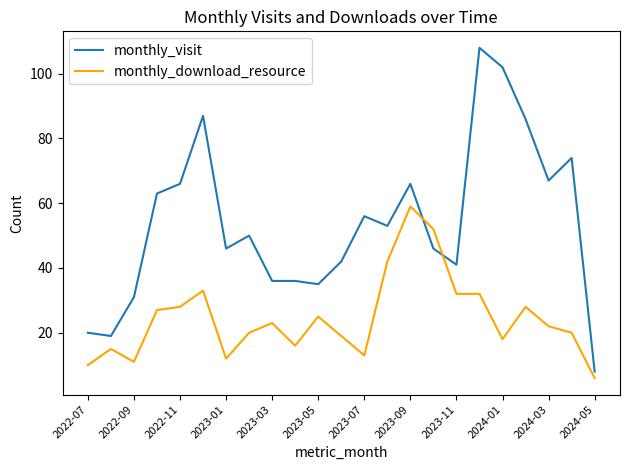

Which series has the largest total across all categories?

monthly_visit